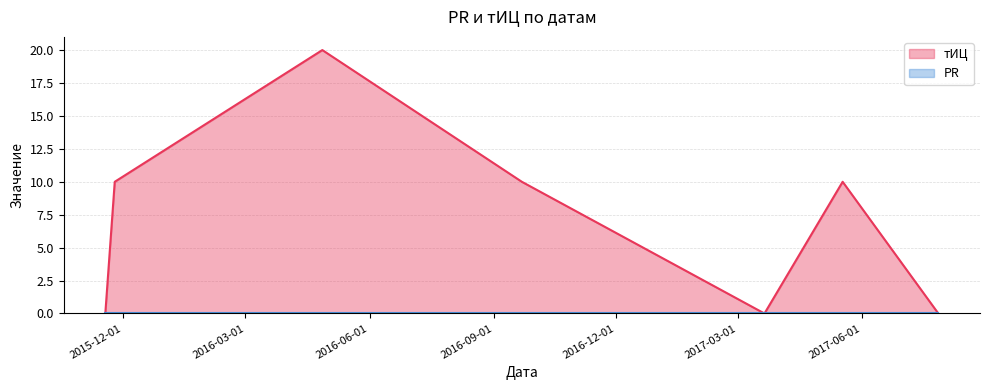

At which label does the data first exceed 10?

2016-04-27